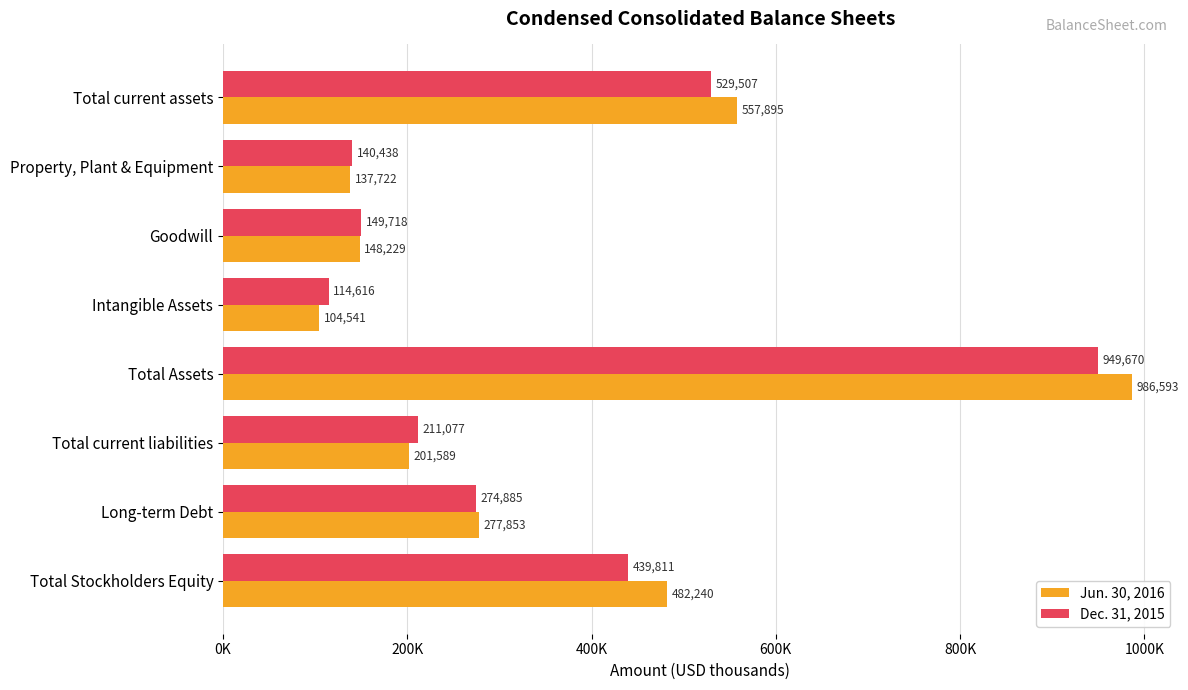

Which category has the lowest value in the Dec. 31, 2015 series?

Intangible Assets